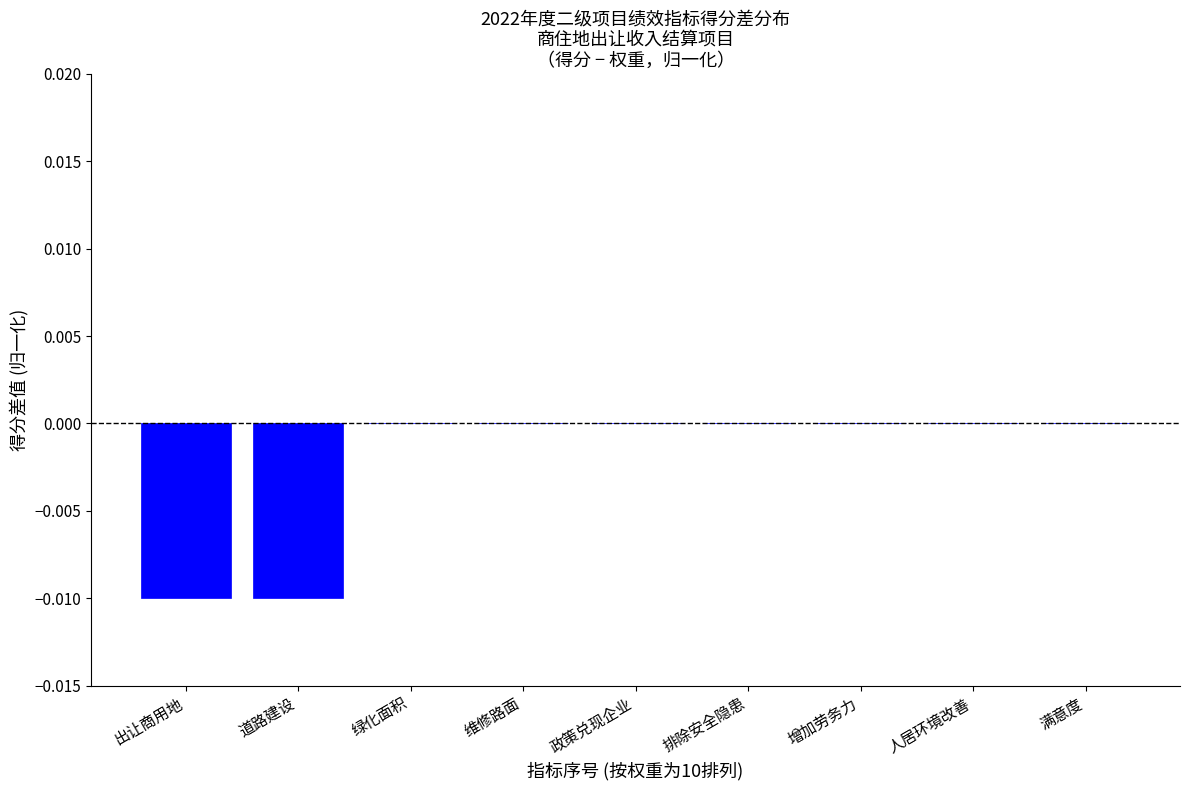

Is it true that the value at 满意度 is 0.0?

True